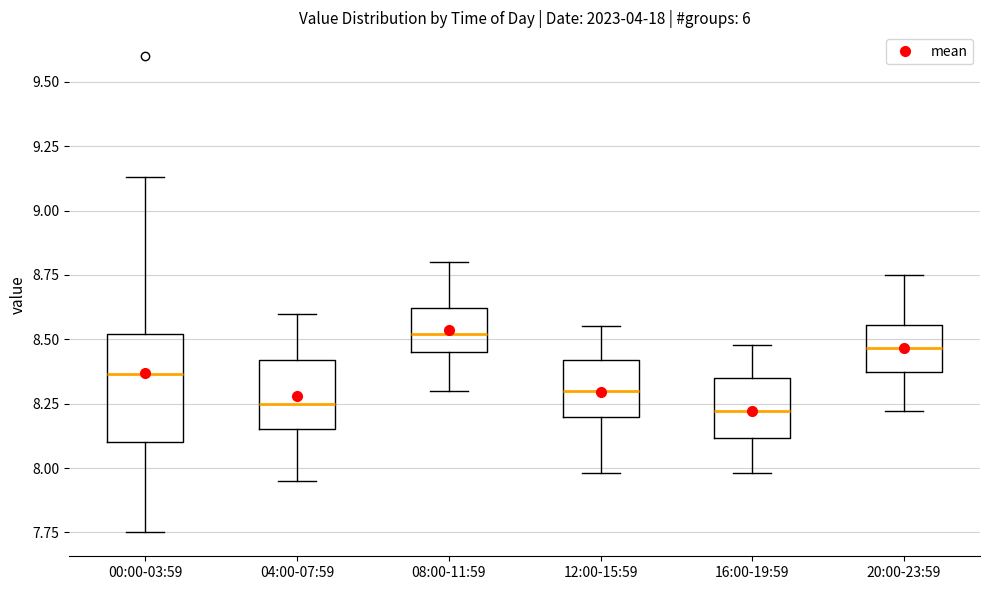

Where does the upper whisker of the box for 20:00-23:59 end on the y-axis? The values are not printed on the chart, so give them approximately, as read against the axis.

8.75